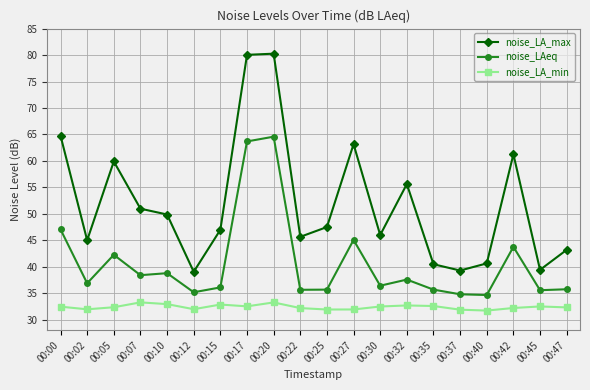

True or false: noise_LA_min and noise_LA_max intersect in this chart.

False